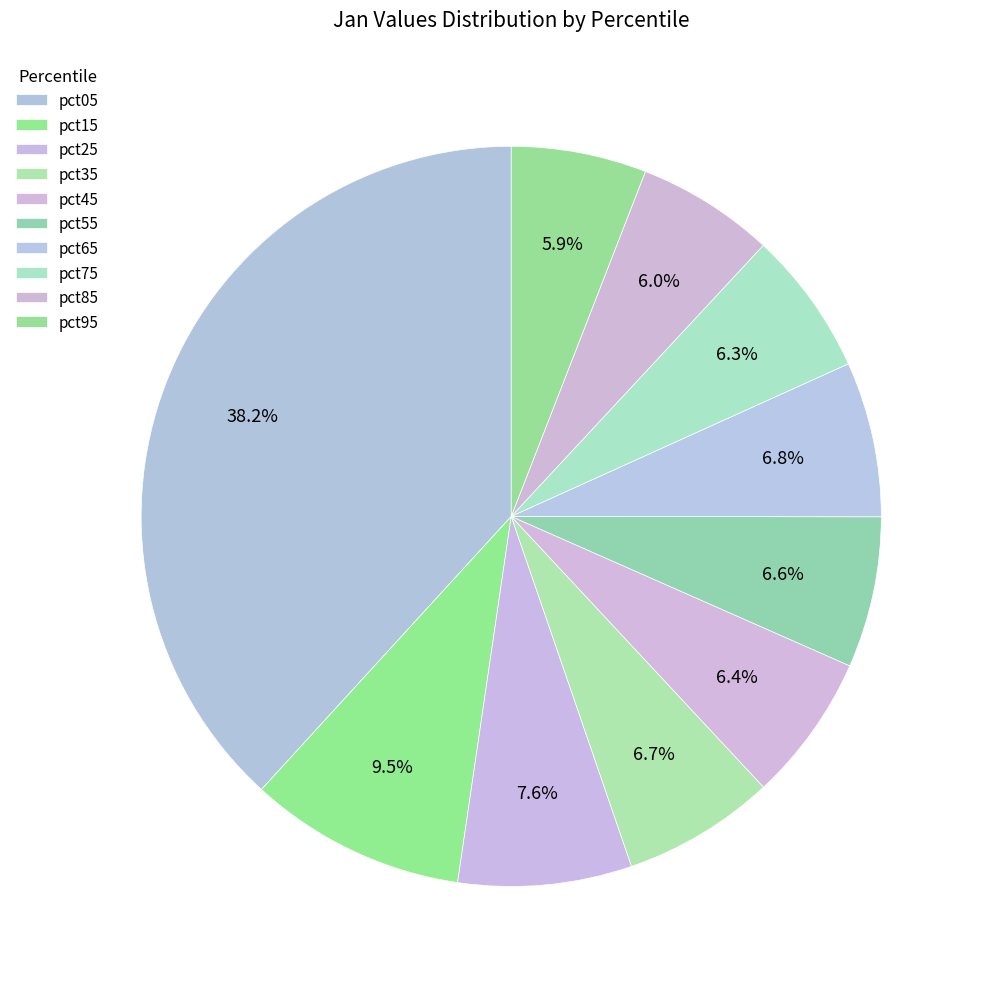

Combined, what portion of the pie is pct85 and pct55?

12.6%